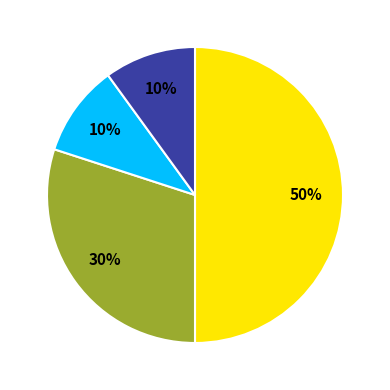

Count the number of slices in the pie.

4